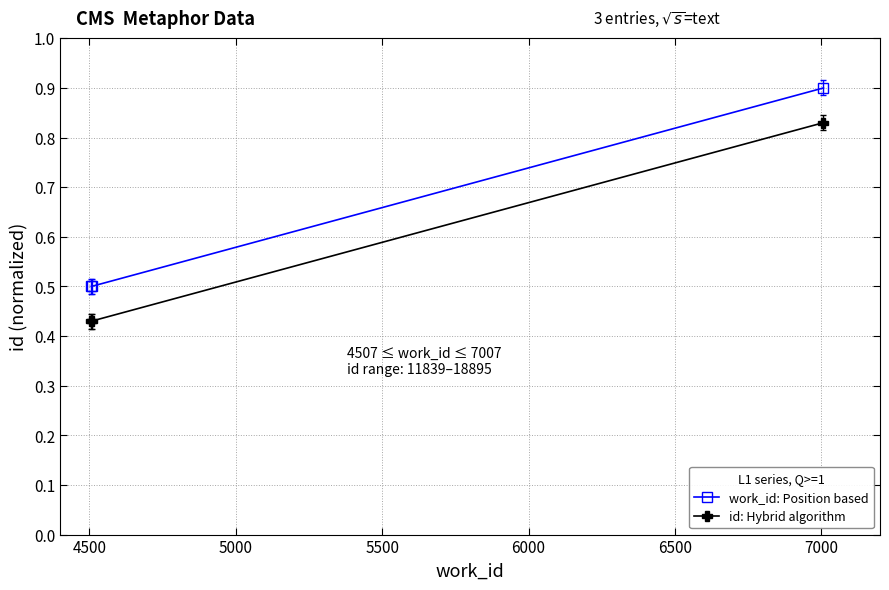

At how many categories does at least one series exceed 0?

3